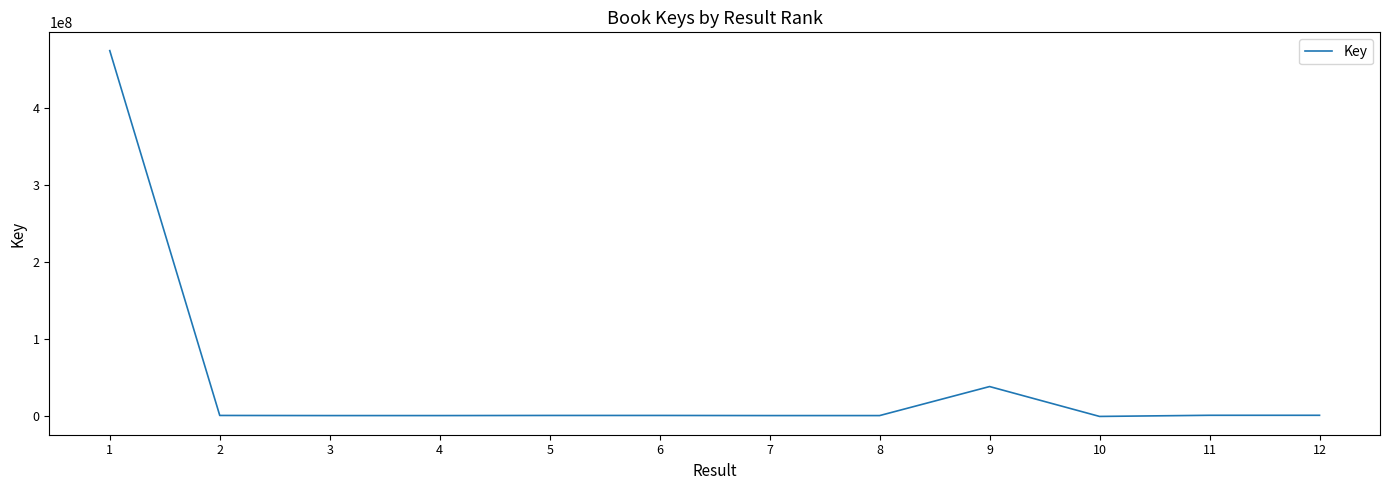

What is the greatest value displayed?

474380490